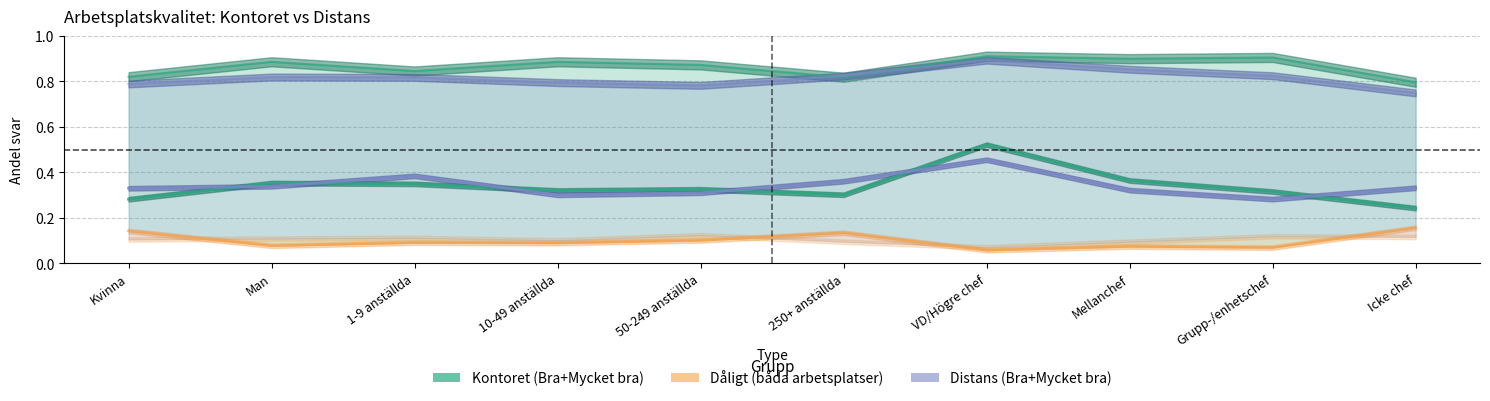

At which category is the sum across all series the highest?

VD/Högre chef